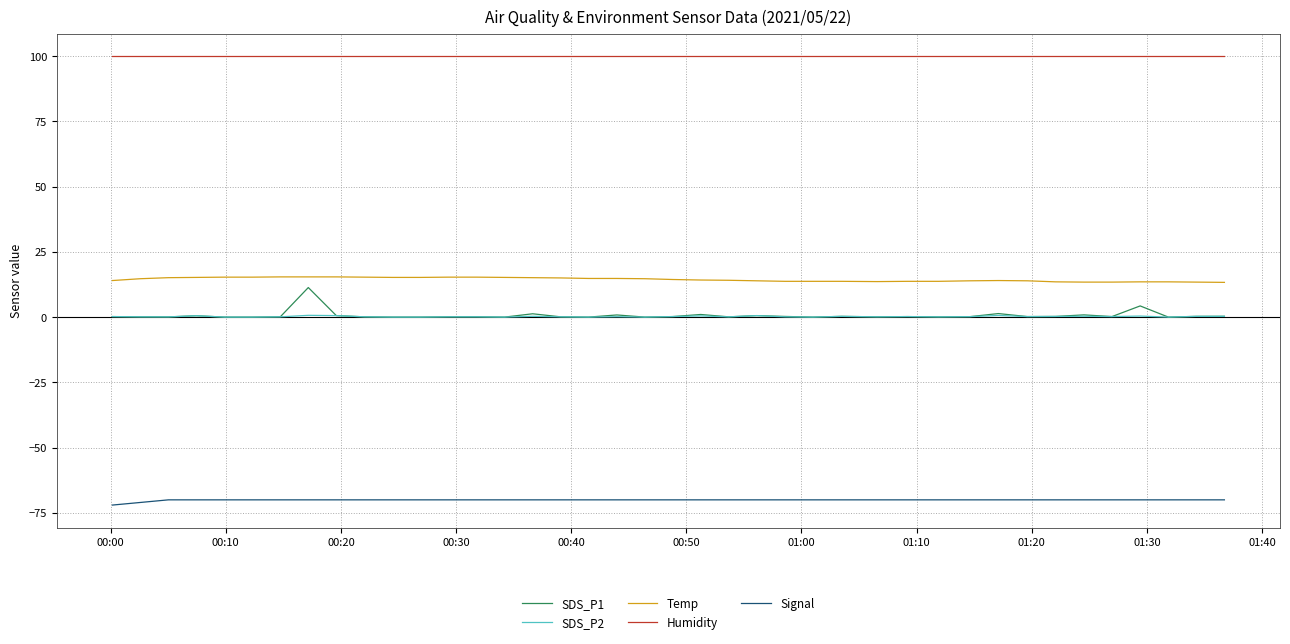

Which series has the widest spread of values?

SDS_P1